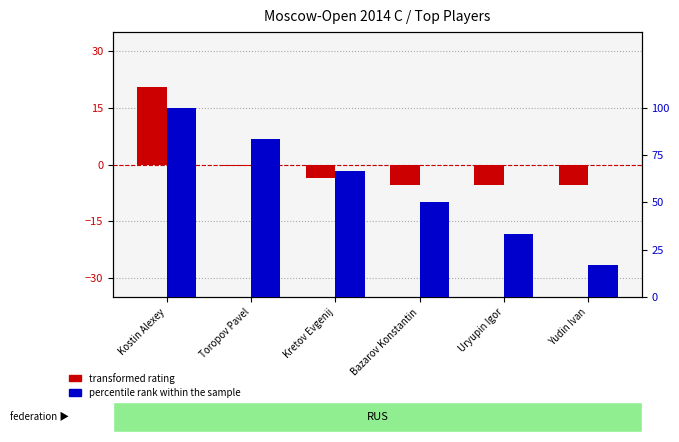

The value of percentile rank within the sample at Yudin Ivan is 0.2. True or false?

True